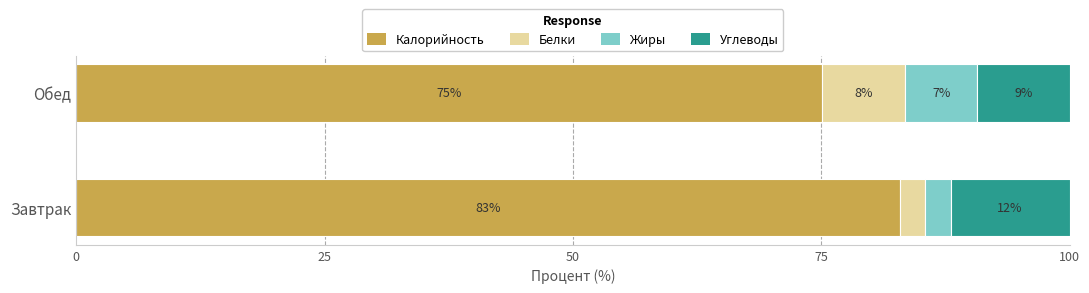

What is the total value across all series at Завтрак?

100.0